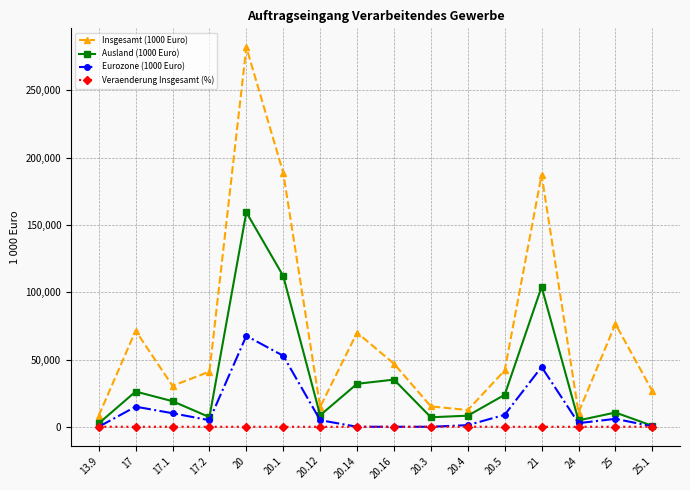

Which series has the largest range (max minus min)?

Insgesamt (1000 Euro)